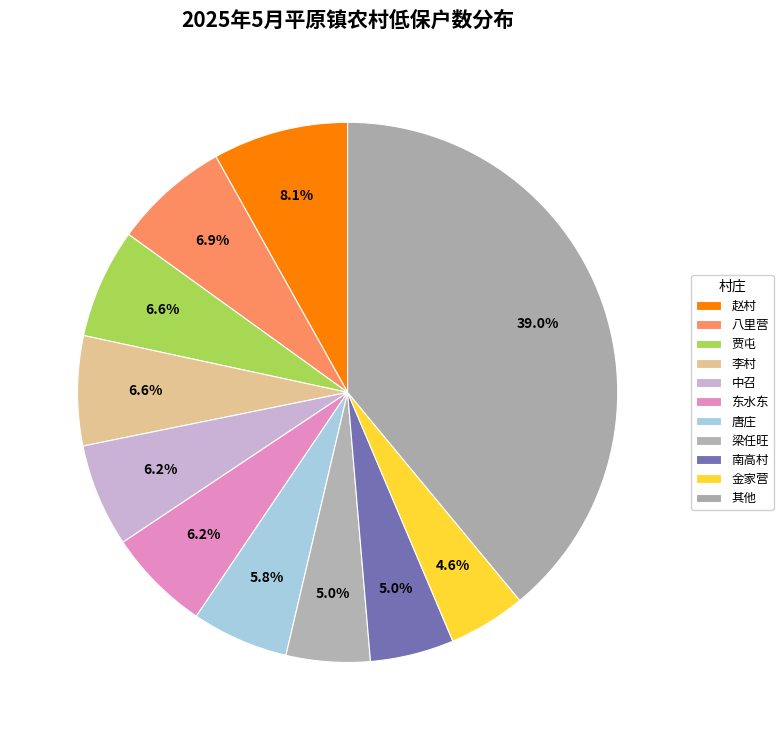

How many segments does this pie chart have?

11